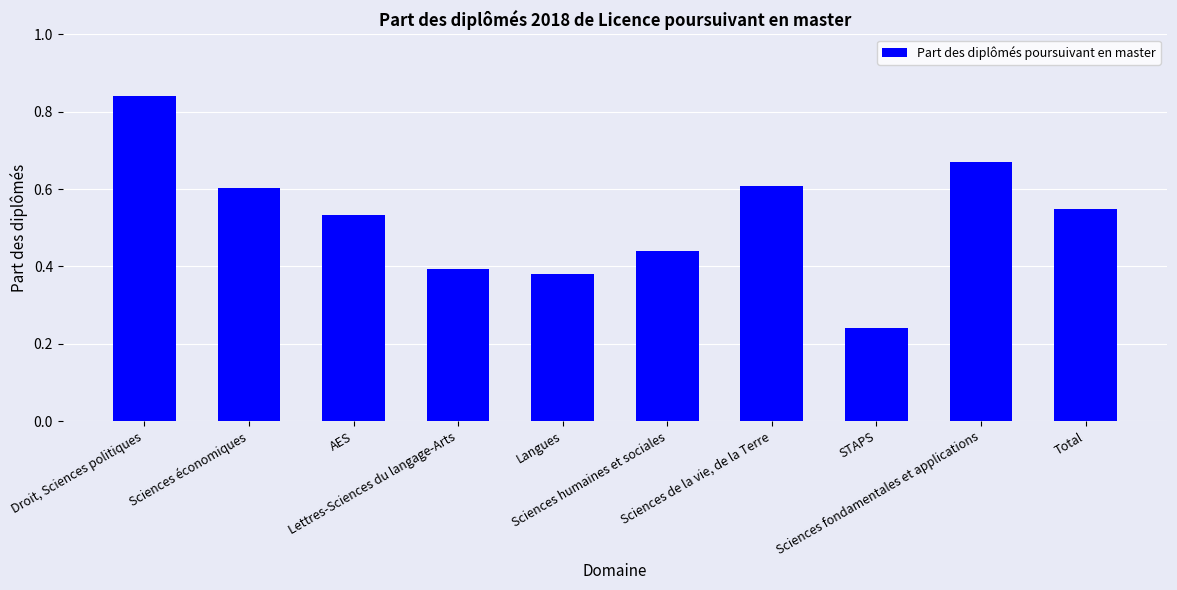

At which category does the chart reach its minimum across all series?

STAPS